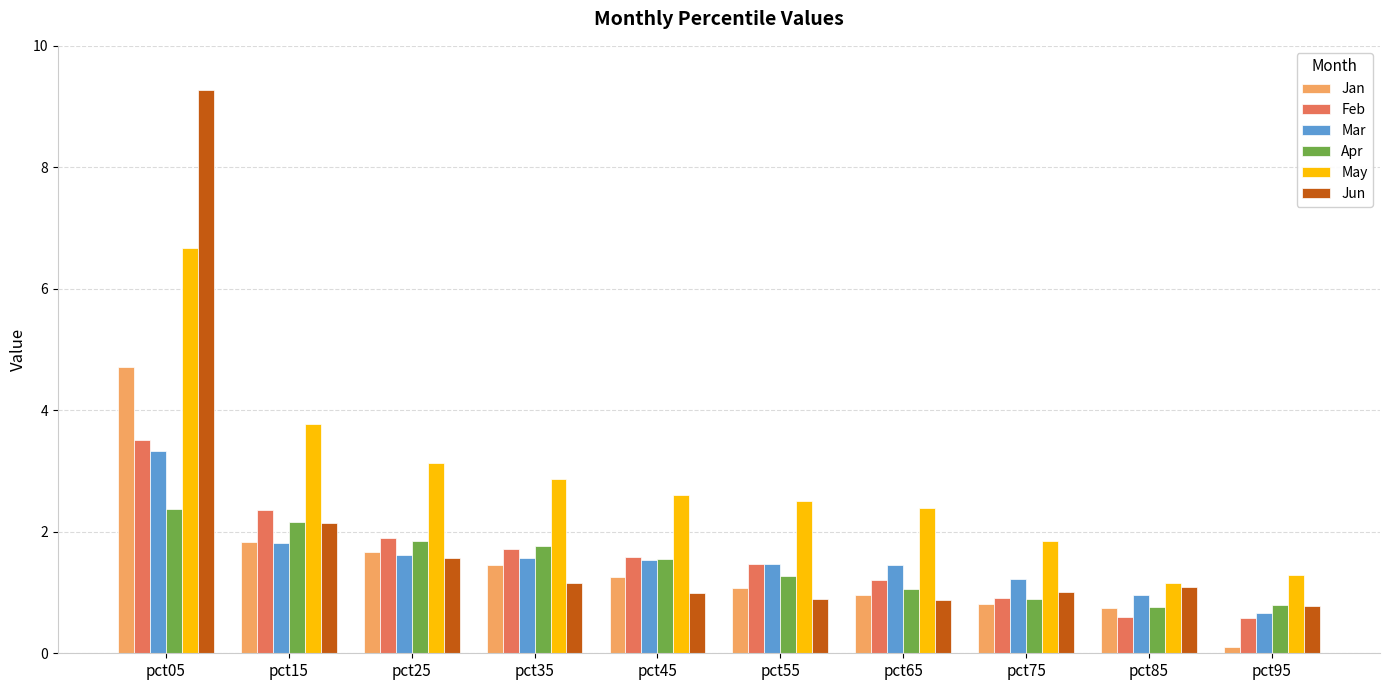

How many data points does each series have?

10